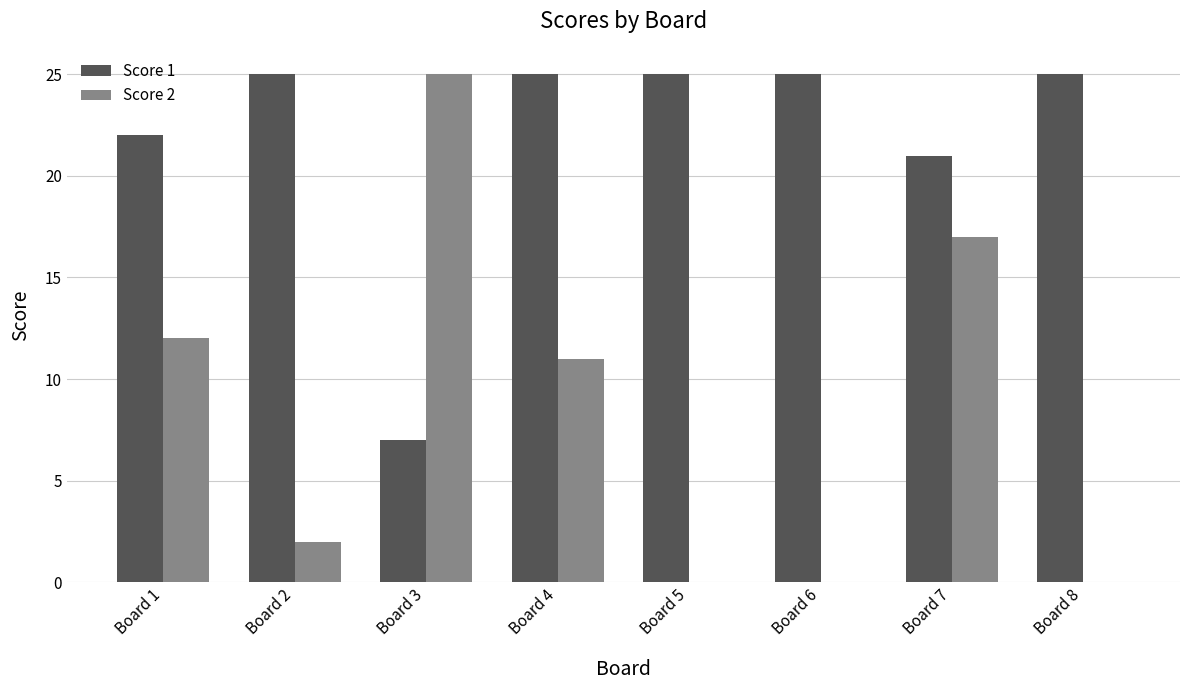

What are all the series names shown in the legend?

Score 1, Score 2